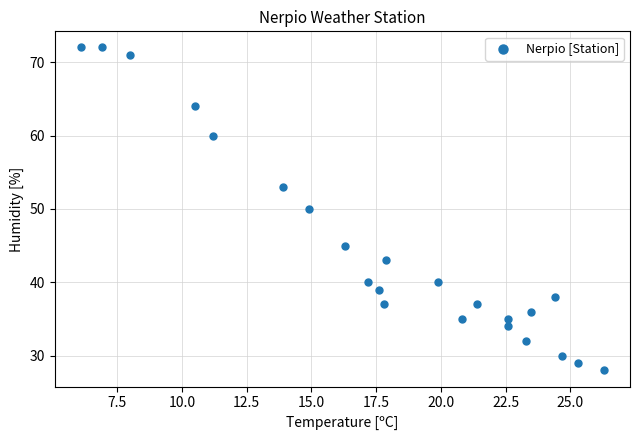

What is the range of Y values (max minus min)?

44